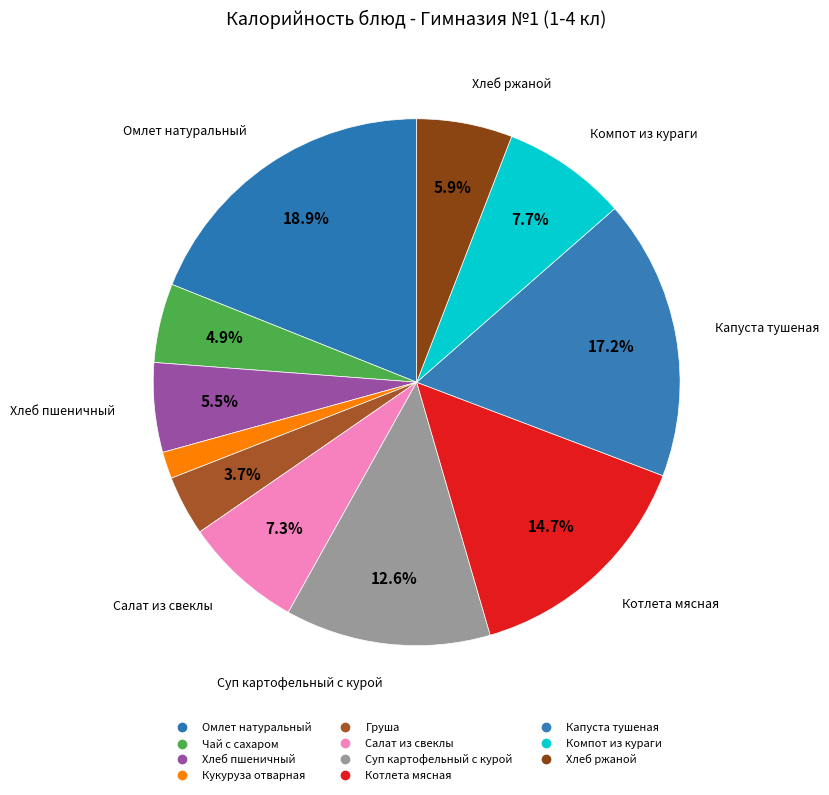

True or false: Компот из кураги accounts for 2% of the total.

False